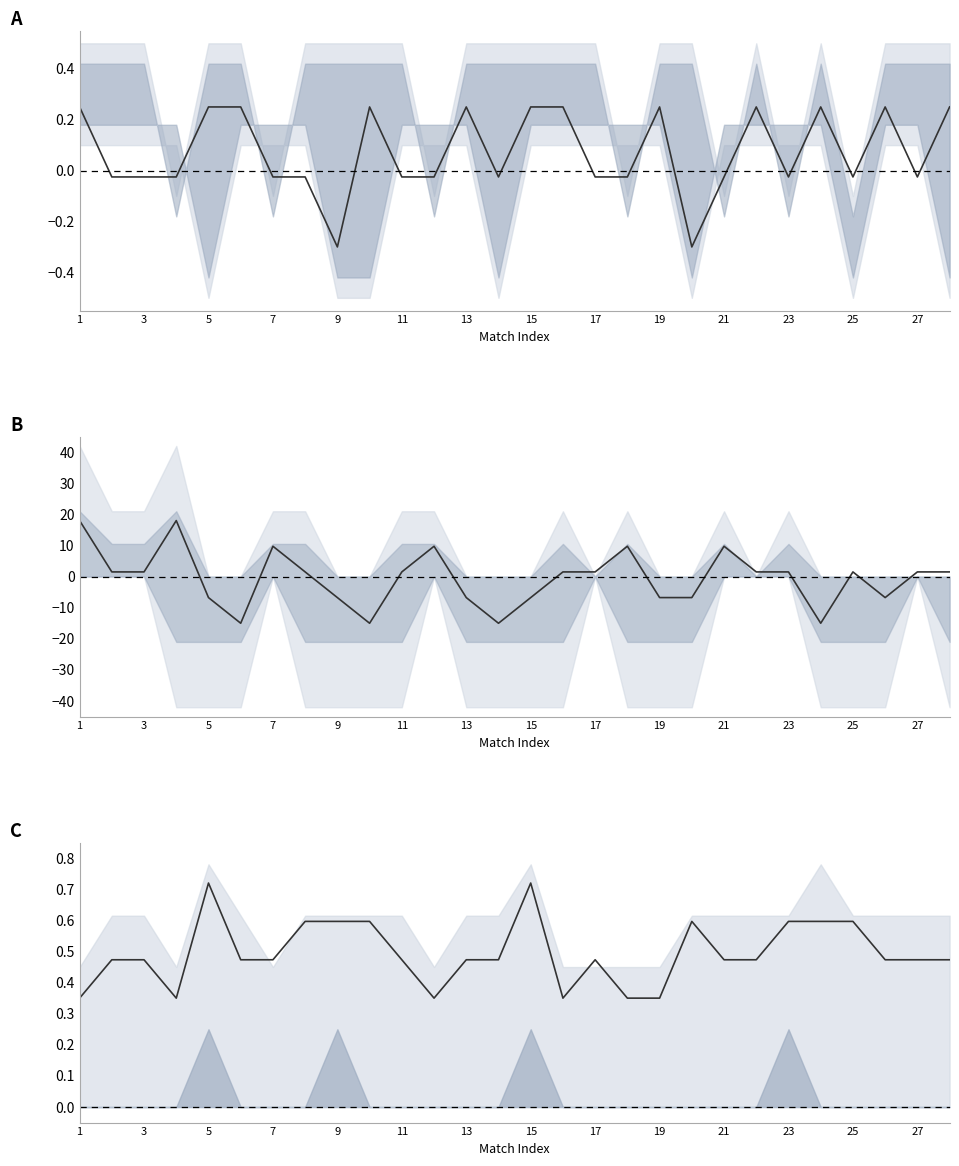

What is the difference between the maximum and minimum values in the mean_B series?

33.0